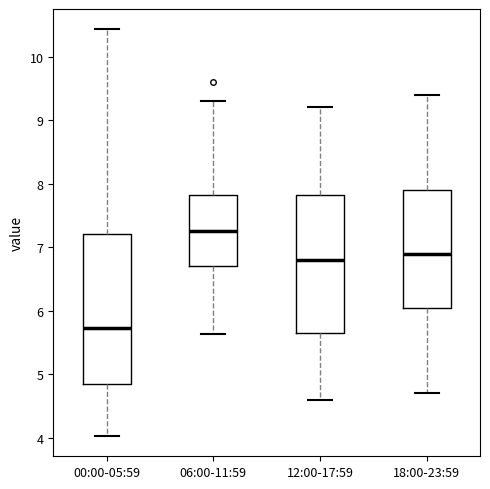

Which box is the tallest, from its lower edge to its upper edge?

00:00-05:59